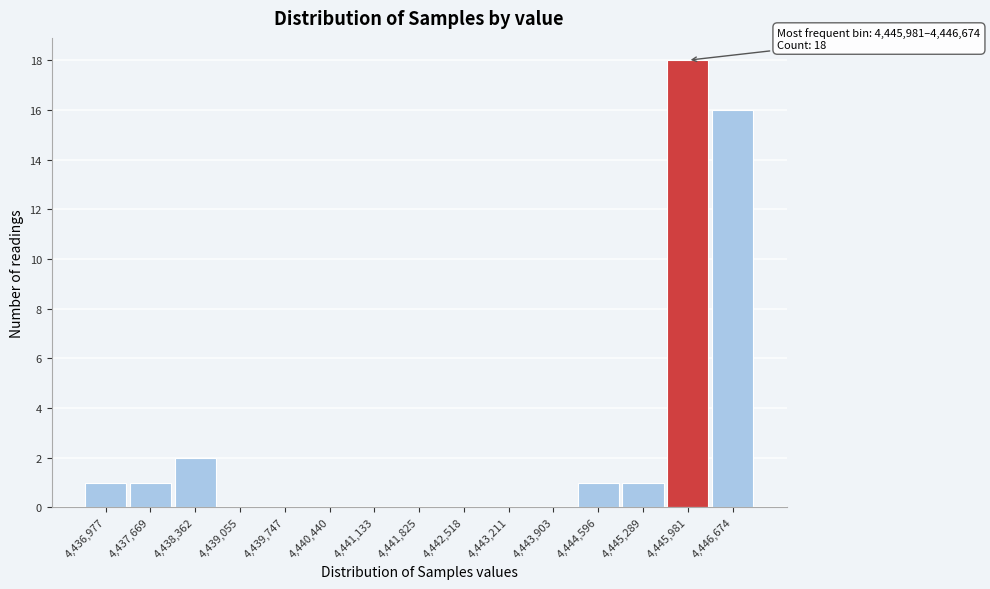

Reading left to right, list all the values displayed in this chart.

4,436,977=1	4,437,669=1	4,438,362=2	4,439,055=0	4,439,747=0	4,440,440=0	4,441,133=0	4,441,825=0	4,442,518=0	4,443,211=0	4,443,903=0	4,444,596=1	4,445,289=1	4,445,981=18	4,446,674=16